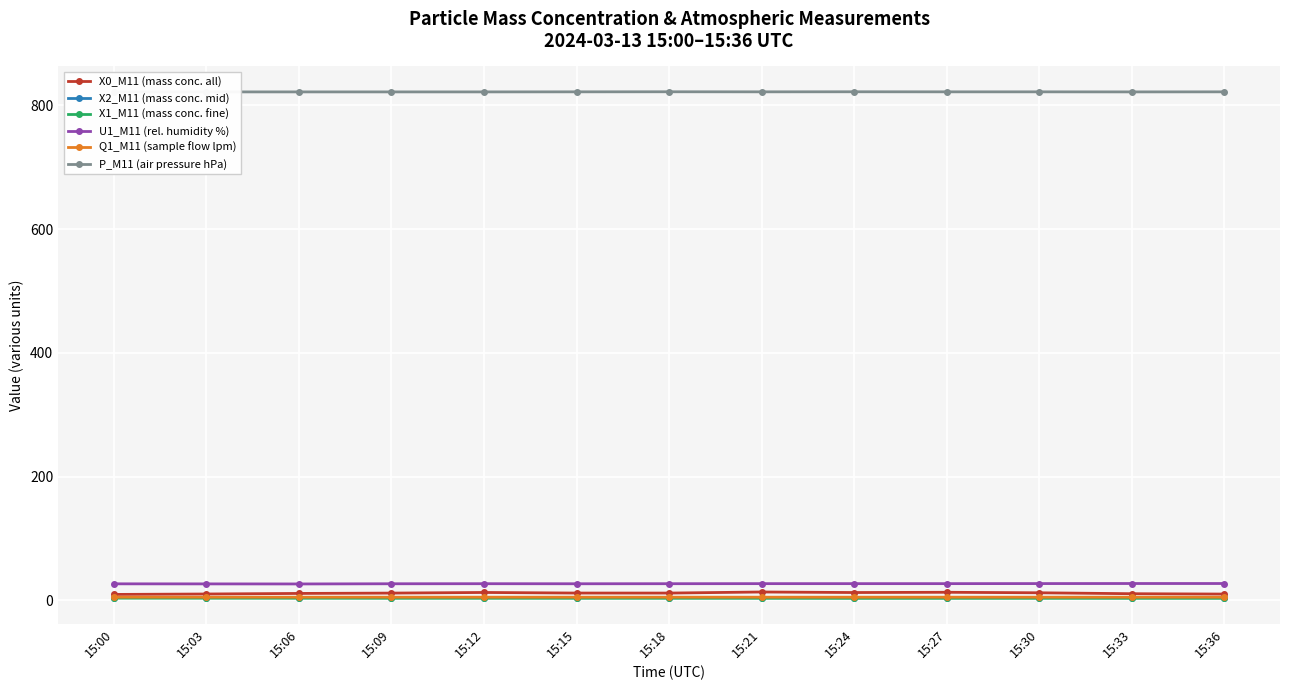

The P_M11 (air pressure hPa) series shows 464.4 at 15:12. True or false?

False